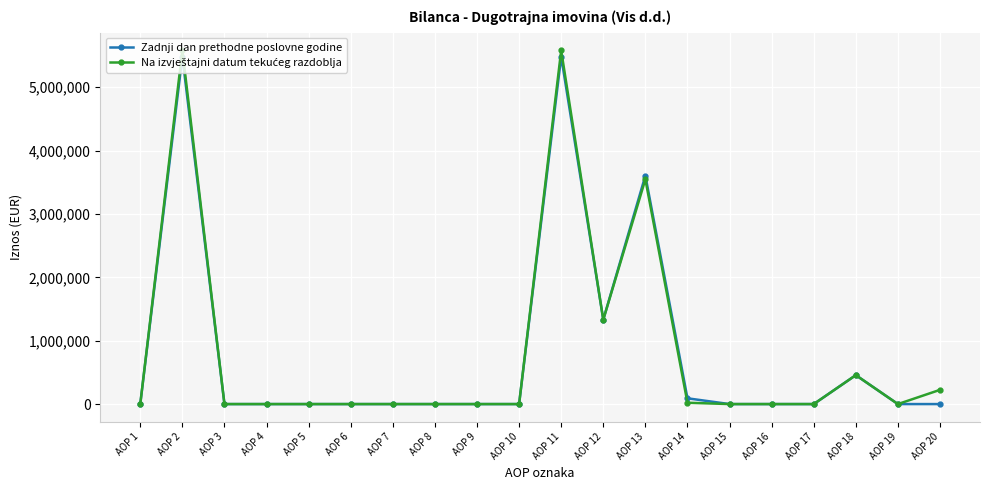

What is the greatest value displayed?

5580257